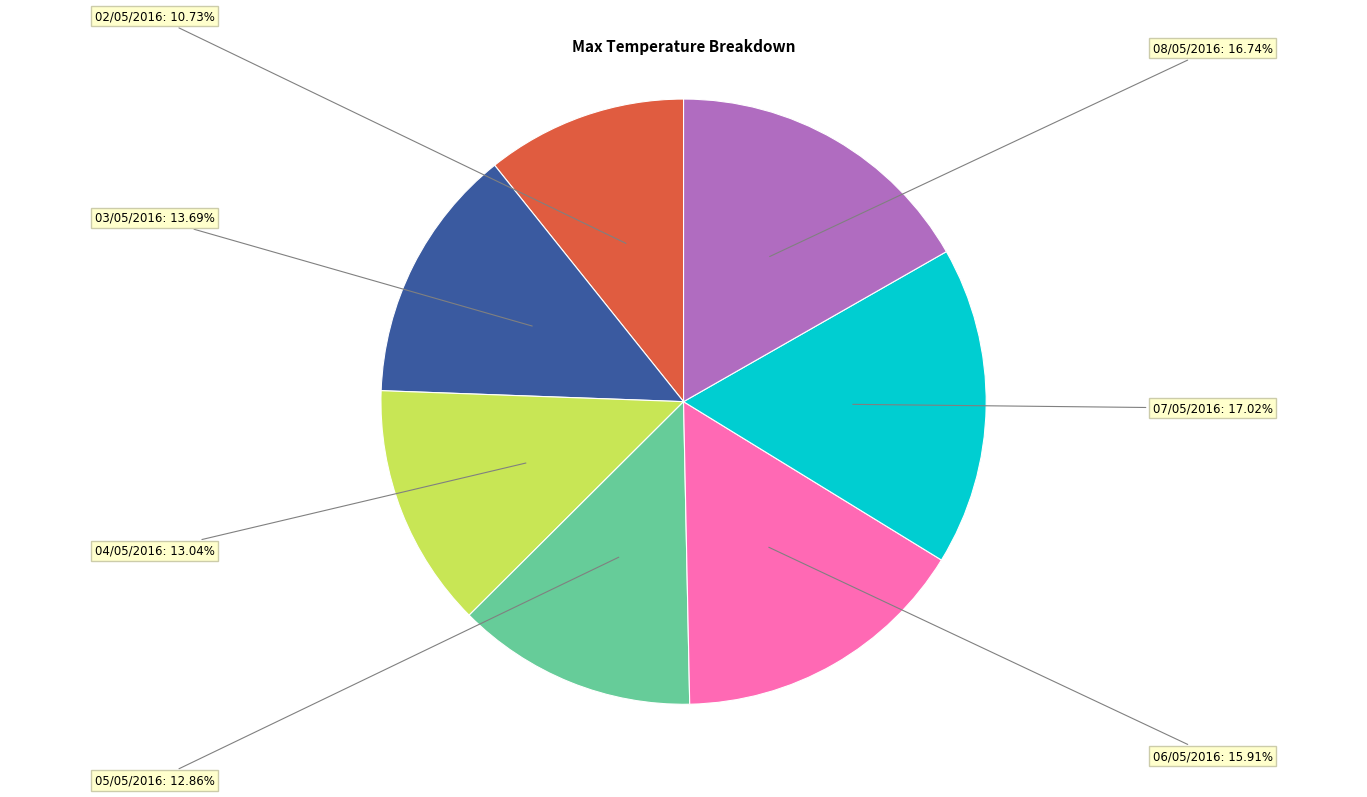

Is there any slice that represents more than half of the pie?

No